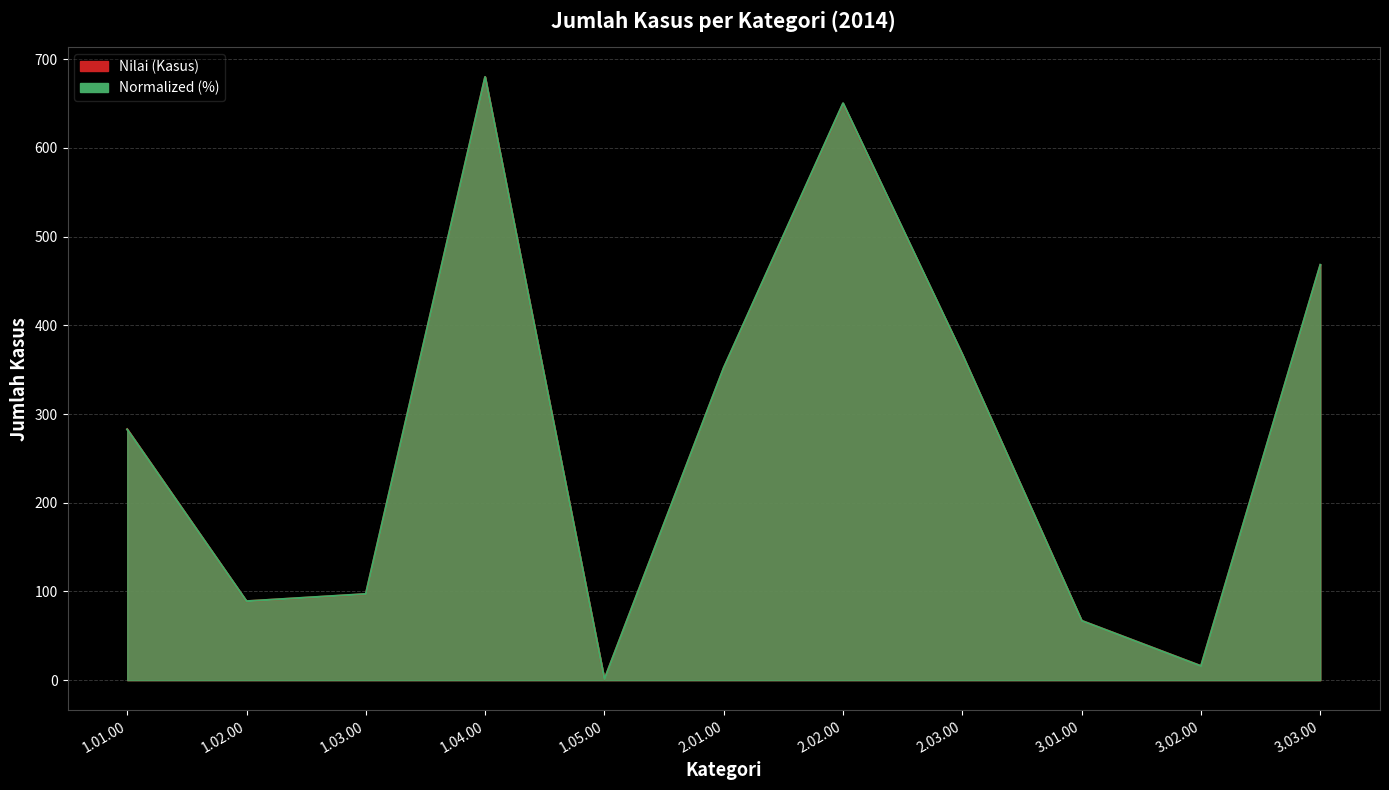

The value at 1.04.00 is 680. True or false?

True